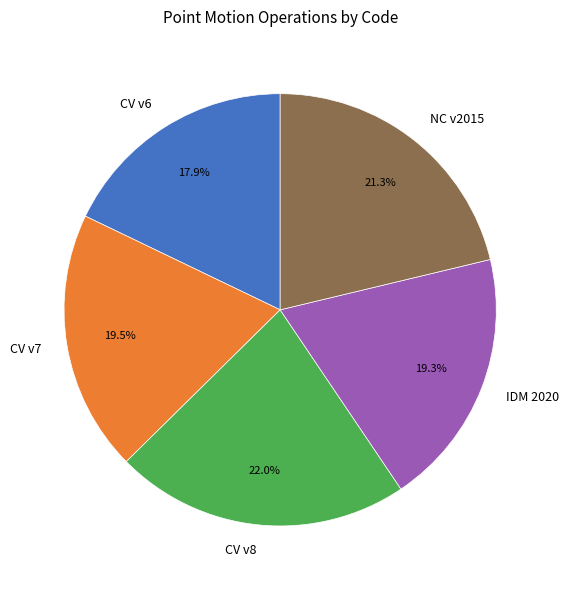

Is there any slice that represents more than half of the pie?

No